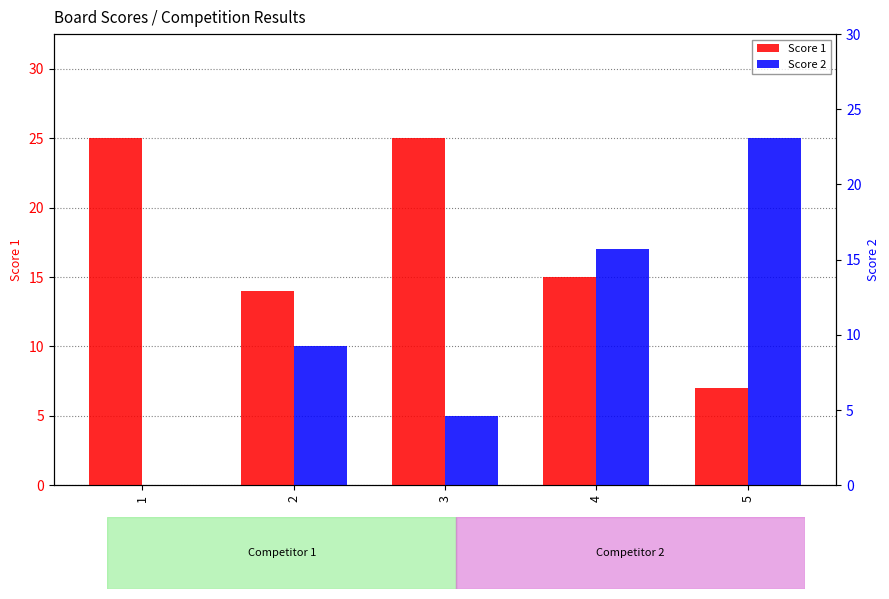

Is the value of Score 2 at 4 greater than the value of Score 1 at 3?

No